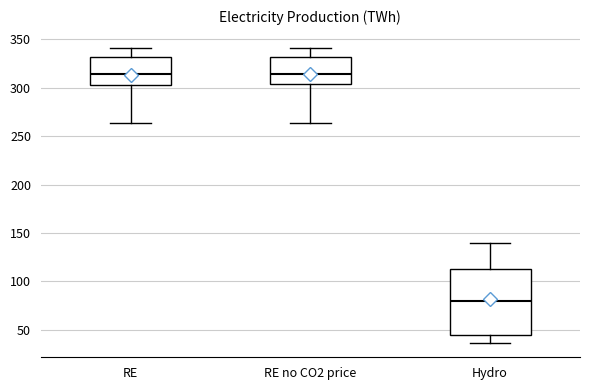

Which box is the tallest, from its lower edge to its upper edge?

Hydro